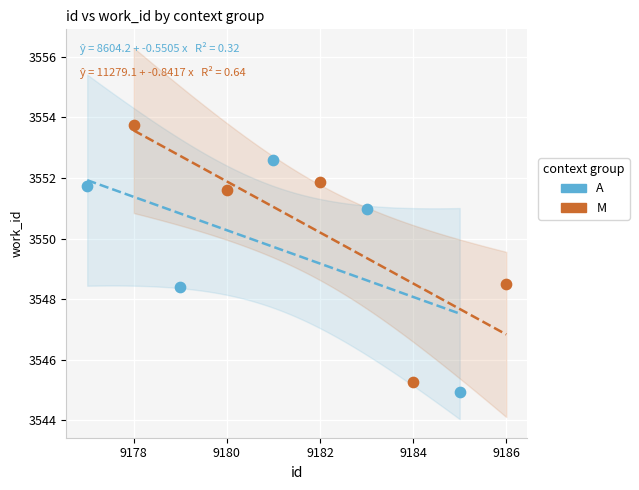

What are all the series names shown in the legend?

A, M